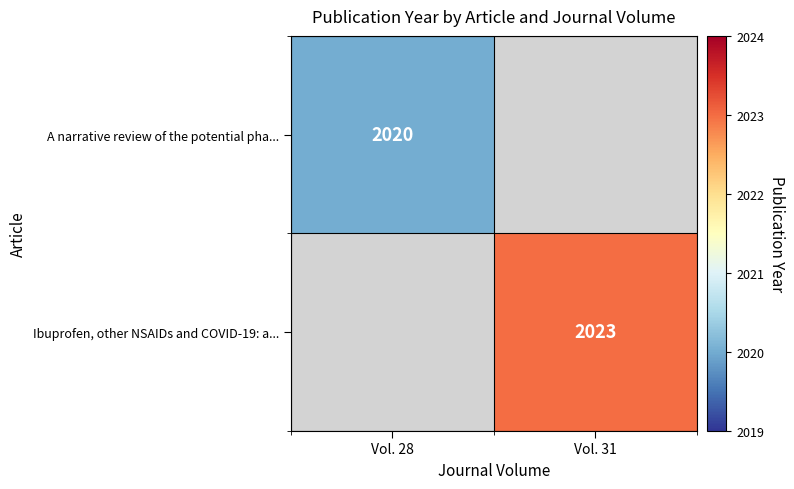

Is the value of Ibuprofen, other NSAIDs and COVID-19: a... at Vol. 31 greater than the value of A narrative review of the potential pha... at Vol. 28?

Yes